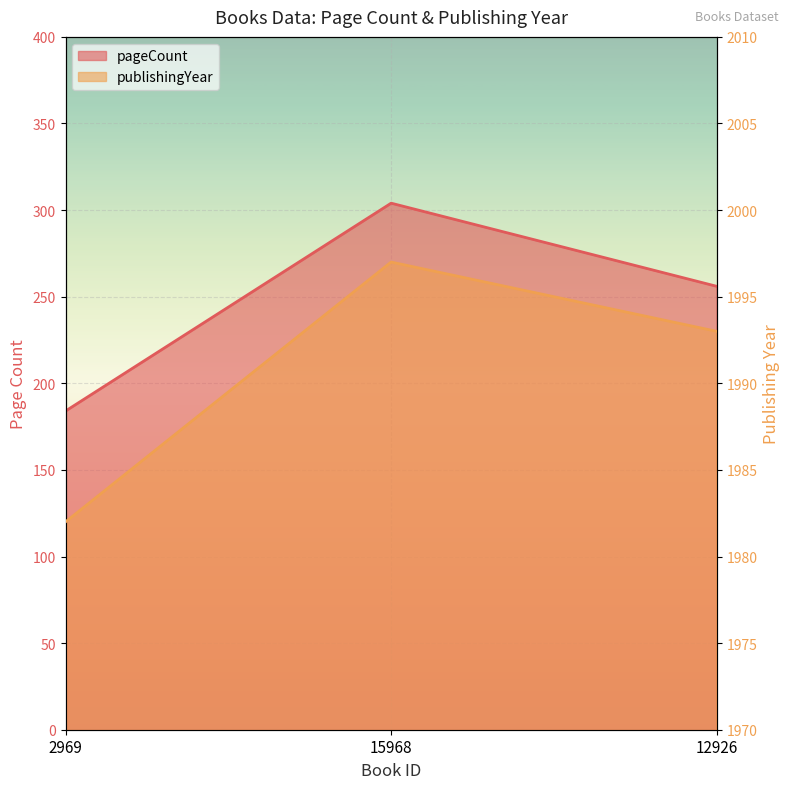

How many pageCount values are between 184 and 304?

3